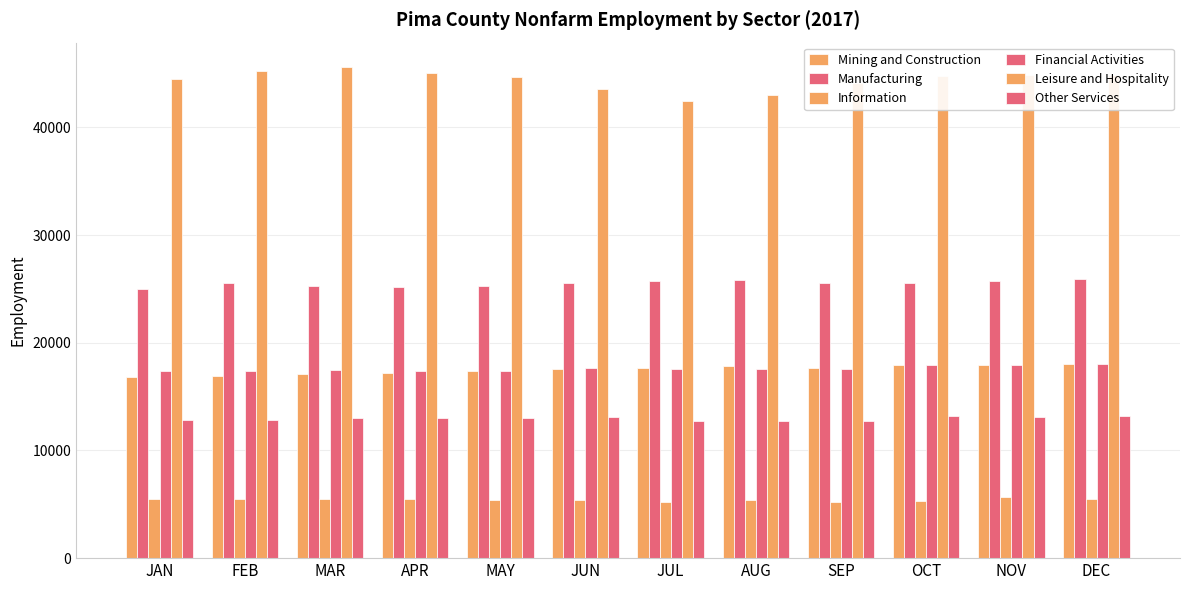

What is the label of the 2nd bar from the right?

NOV